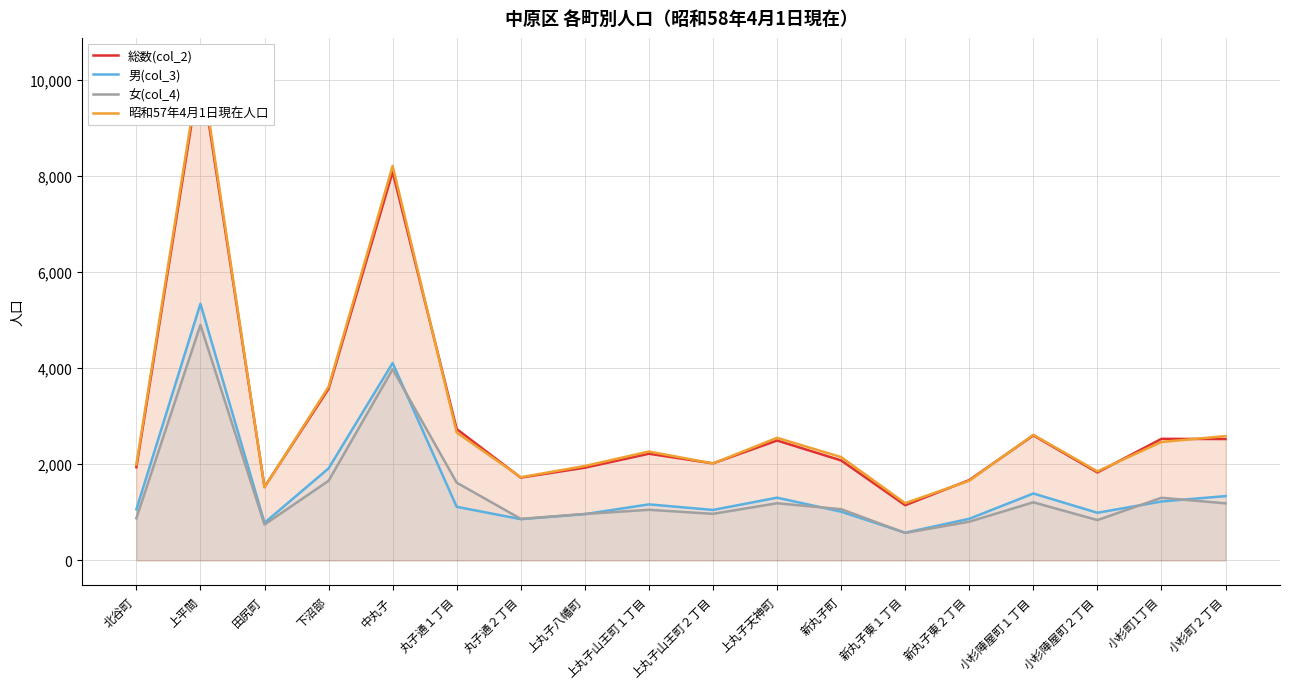

What is the label of the 12th point from the left?

新丸子町